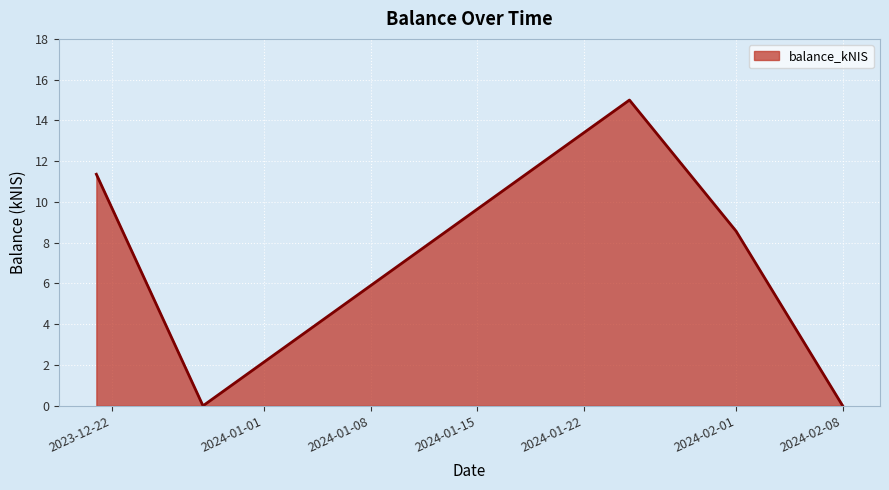

Reading right to left, what are all the values shown in this chart?

0.0	8.6	15.0	0.0	11.4